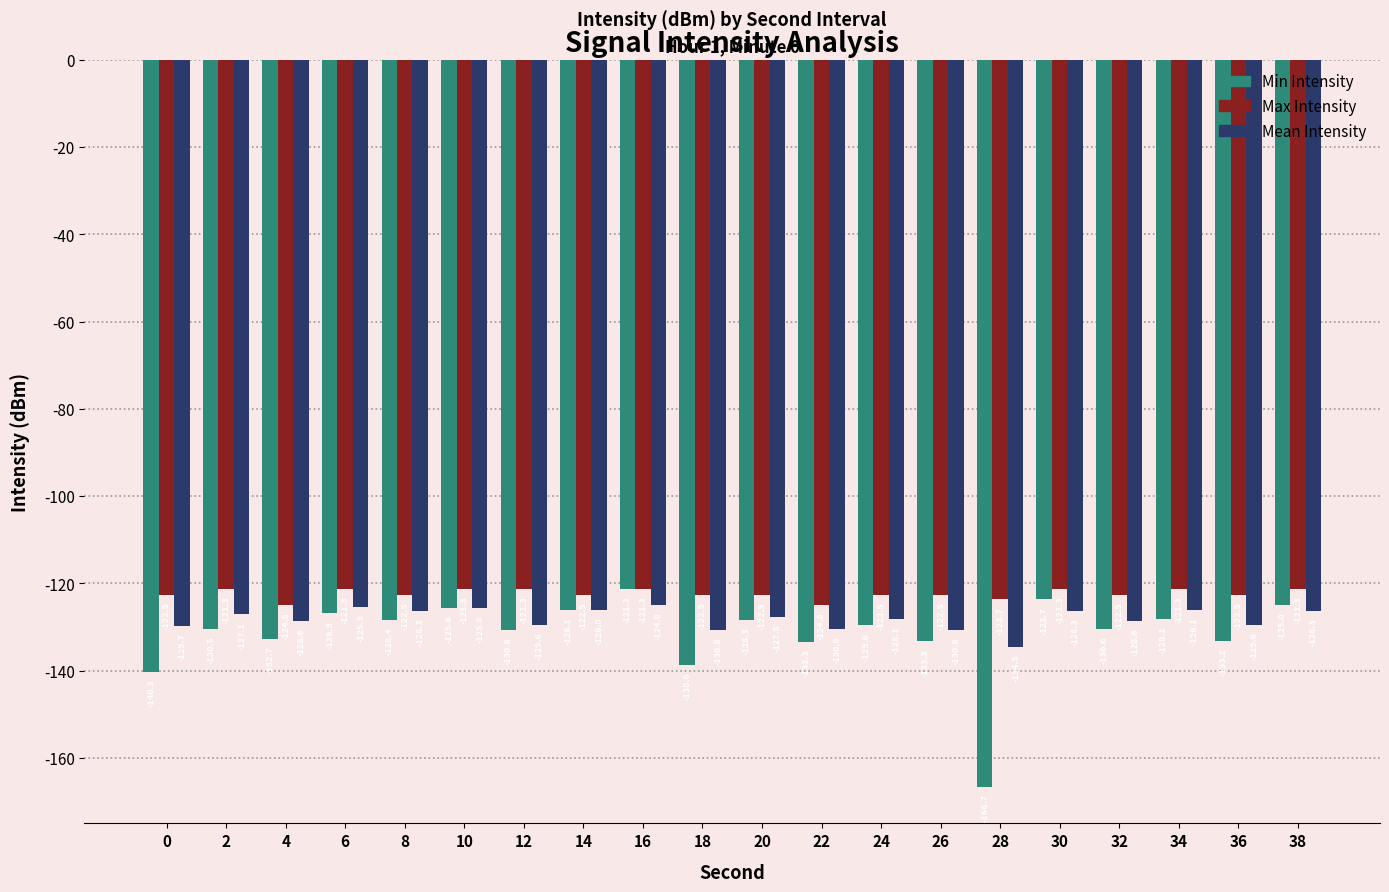

The value of Max Intensity at 12 is -43.7. True or false?

False